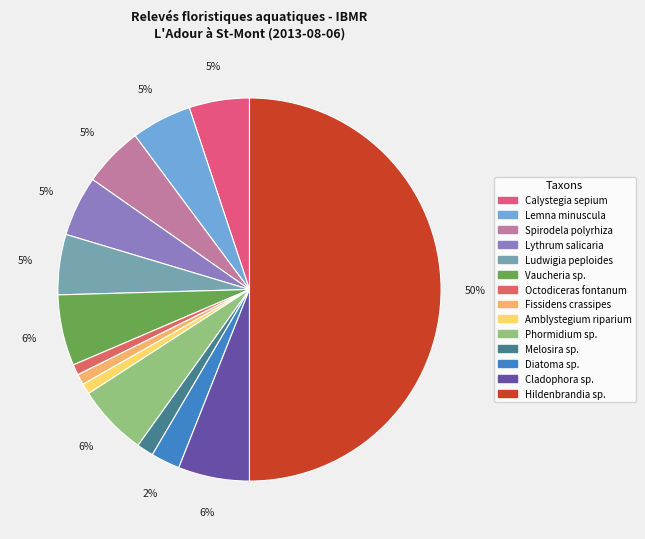

To the nearest percent, what is the difference between the largest and smallest slice percentages?

49%